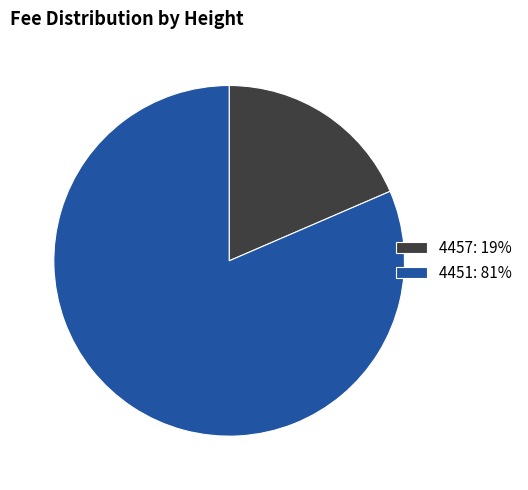

Count the number of slices in the pie.

2